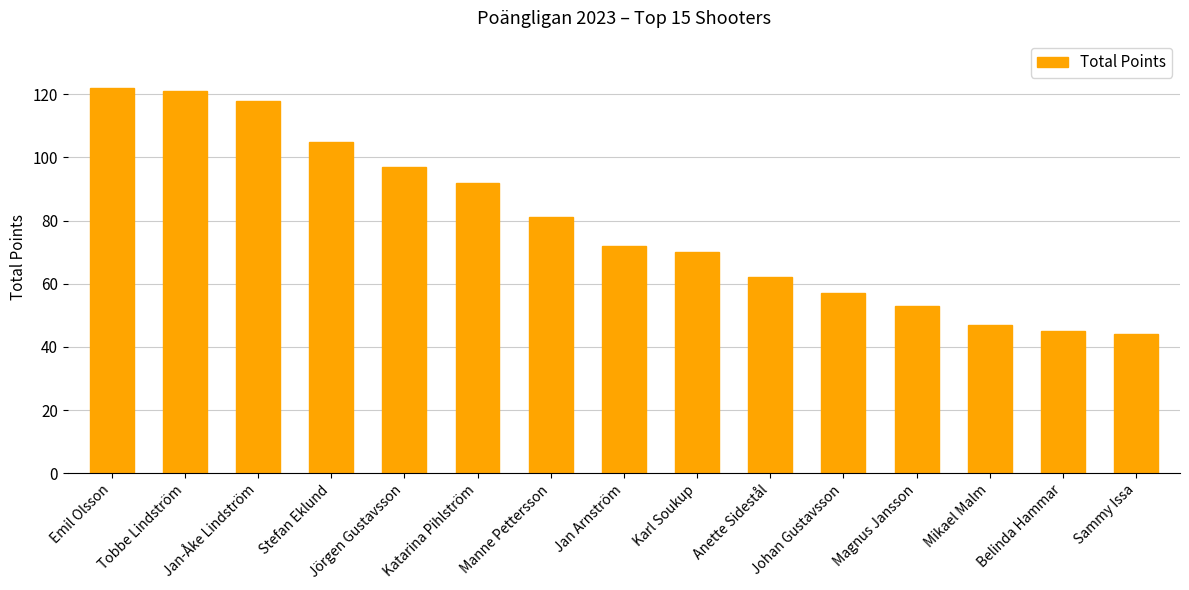

How many values are below 72?

7